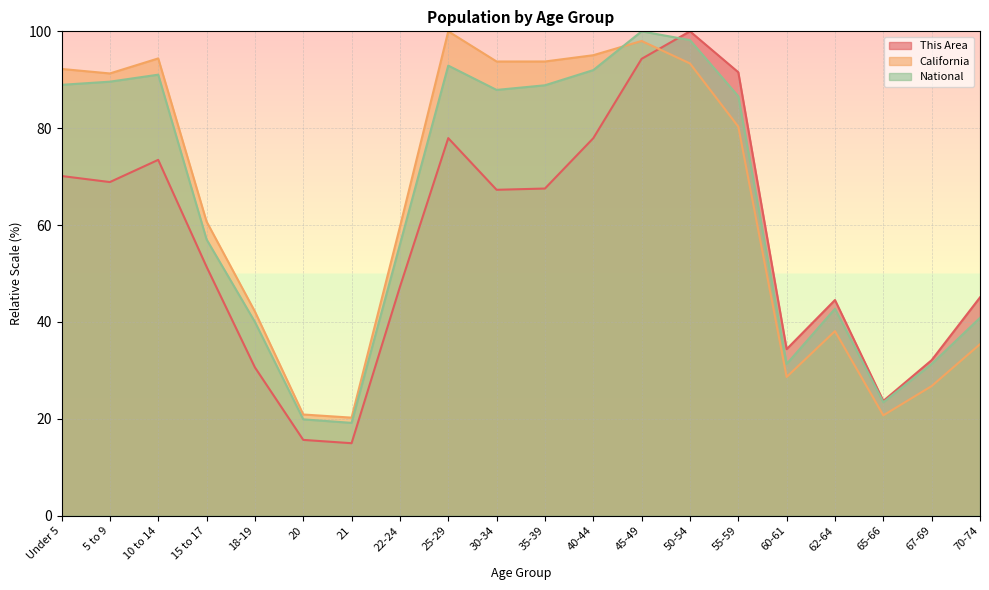

What is the value of the National point at the 6th from the left?

19.9